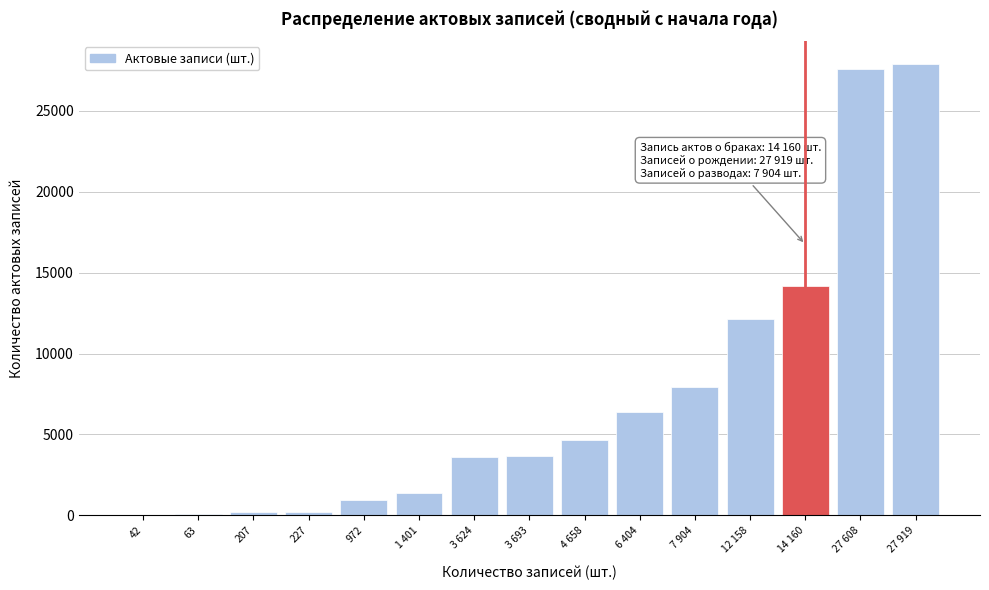

True or false: the data shows 1683 at 3 624.

False